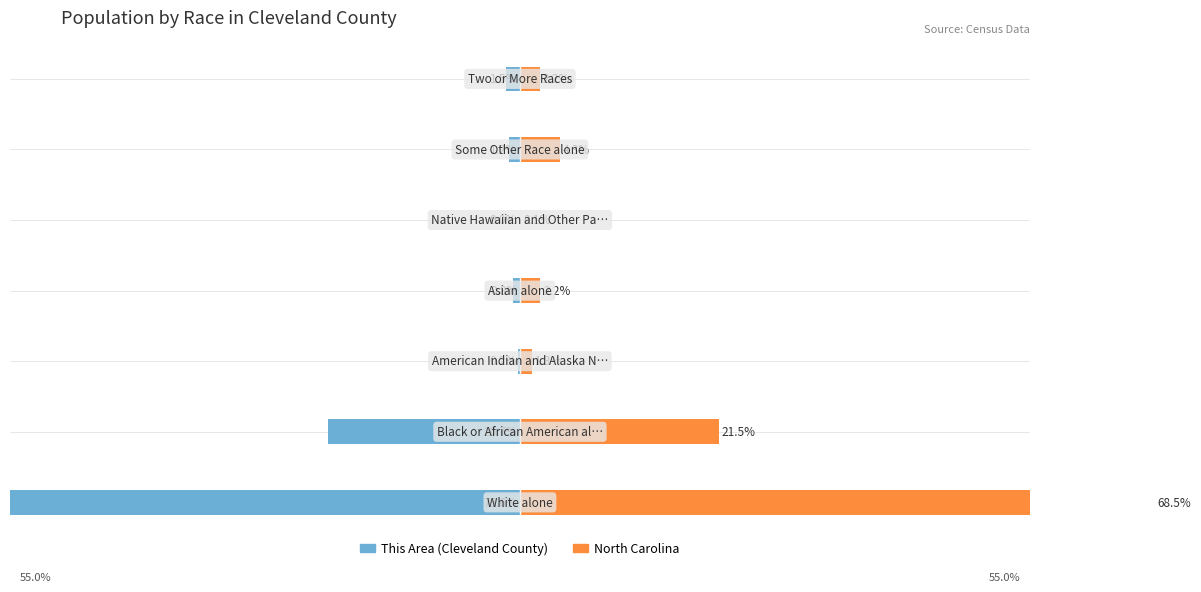

Reading left to right, transcribe all the data shown in this chart.

This Area (Cleveland County): −60=-75.6	−40=-20.7	−20=-0.2	0=-0.8	20=-0.0	40=-1.2	60=-1.5
North Carolina: −60=68.5	−40=21.5	−20=1.3	0=2.2	20=0.1	40=4.3	60=2.2